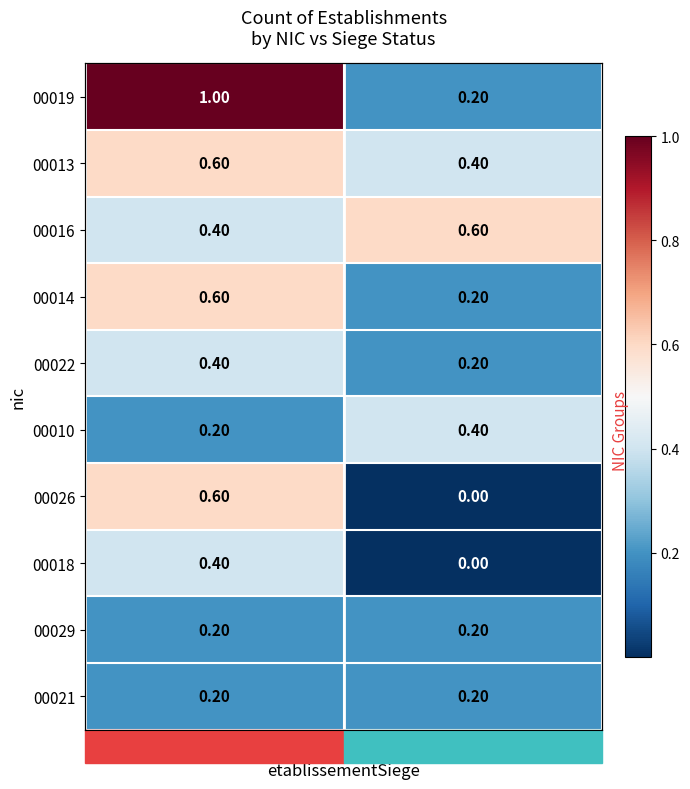

At how many categories does at least one series exceed 0?

2